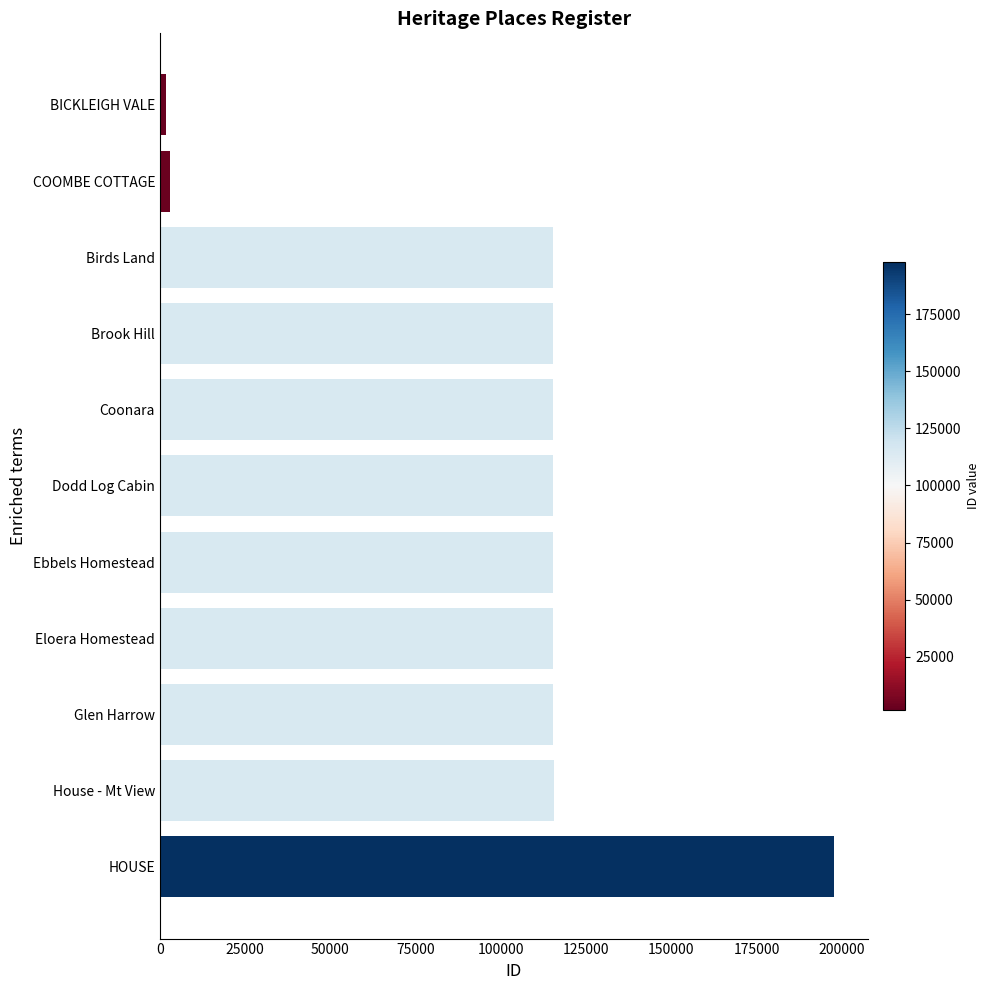

What is the label of the 6th bar from the top?

Dodd Log Cabin